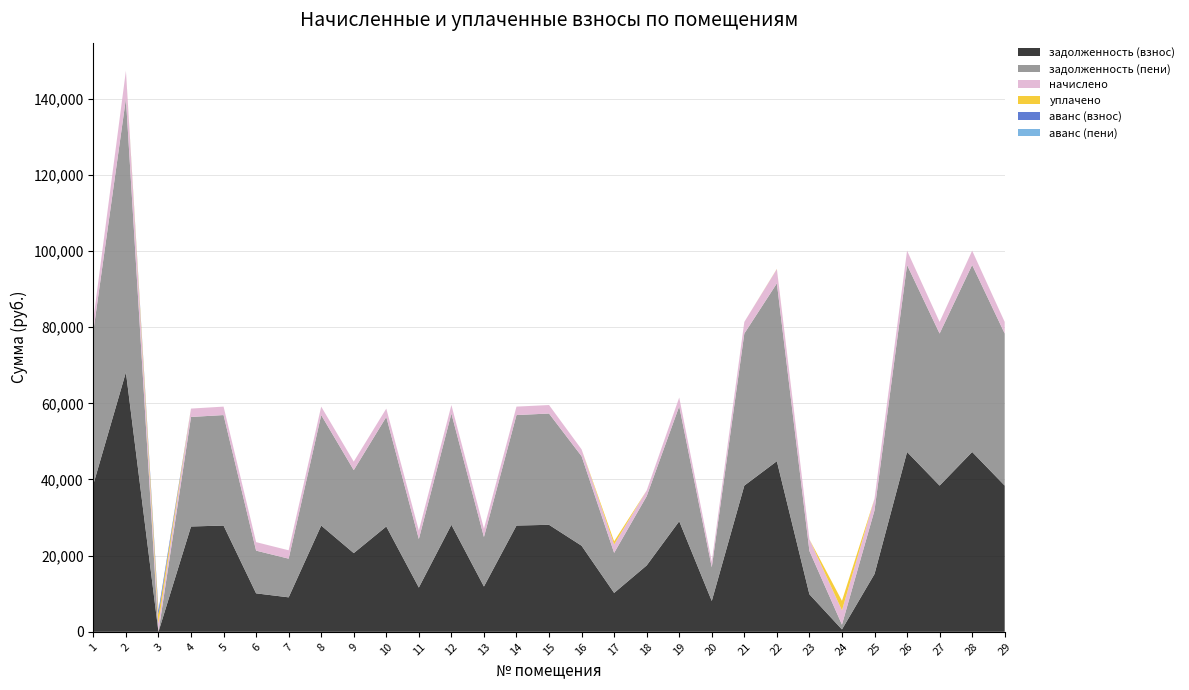

Reading left to right, what are all the values shown in this chart?

задолженность (взнос): 1=38740.0	2=68162.5	3=0.0	4=27657.5	5=27902.5	6=10098.8	7=9053.3	8=27902.5	9=20667.5	10=27657.5	11=11624.8	12=28098.8	13=11894.8	14=27902.5	15=28098.8	16=22606.6	17=10212.8	18=17430.2	19=29030.4	20=8098.6	21=38396.7	22=44805.7	23=9854.0	24=626.0	25=15181.6	26=47223.6	27=38396.7	28=47223.6	29=38396.7
задолженность (пени): 1=40280.5	2=71830.5	3=0.9	4=28757.3	5=29012.1	6=11216.1	7=10153.1	8=29012.1	9=21784.8	10=28757.3	11=12734.3	12=29216.1	13=12994.6	14=29012.1	15=29216.1	16=23505.5	17=10512.9	18=18181.0	19=30184.8	20=8847.4	21=39923.6	22=46683.6	23=11380.9	24=1252.8	25=16708.4	26=49101.4	27=39923.6	28=49101.4	29=39923.6
начислено: 1=3081.0	2=7335.9	3=2234.7	4=2199.6	5=2219.1	6=2234.7	7=2199.6	8=2219.1	9=2234.7	10=2199.6	11=2219.1	12=2234.7	13=2199.6	14=2219.1	15=2234.7	16=1797.9	17=2219.1	18=1501.5	19=2308.8	20=1497.6	21=3053.7	22=3755.7	23=3053.7	24=3755.7	25=3053.7	26=3755.7	27=3053.7	28=3755.7	29=3053.7
уплачено: 1=0.0	2=0.0	3=2235.2	4=0.0	5=0.0	6=0.0	7=0.0	8=0.0	9=1.0	10=0.0	11=0.0	12=0.0	13=0.0	14=0.0	15=0.0	16=0.0	17=809.5	18=0.0	19=0.0	20=0.0	21=0.0	22=52.0	23=0.0	24=2502.7	25=0.0	26=0.0	27=0.0	28=0.0	29=0.0
аванс (взнос): 1=0.0	2=0.0	3=1116.5	4=0.0	5=0.0	6=0.0	7=0.0	8=0.0	9=0.0	10=0.0	11=0.0	12=0.0	13=0.0	14=0.0	15=0.0	16=0.0	17=0.0	18=0.0	19=0.0	20=0.0	21=0.0	22=0.0	23=0.0	24=0.0	25=0.0	26=0.0	27=0.0	28=0.0	29=0.0
аванс (пени): 1=0.0	2=0.0	3=0.0	4=0.0	5=0.0	6=0.0	7=0.0	8=0.0	9=0.0	10=0.0	11=0.0	12=0.0	13=0.0	14=0.0	15=0.0	16=0.0	17=0.0	18=0.0	19=0.0	20=0.0	21=0.0	22=0.0	23=0.0	24=0.0	25=0.0	26=0.0	27=0.0	28=0.0	29=0.0